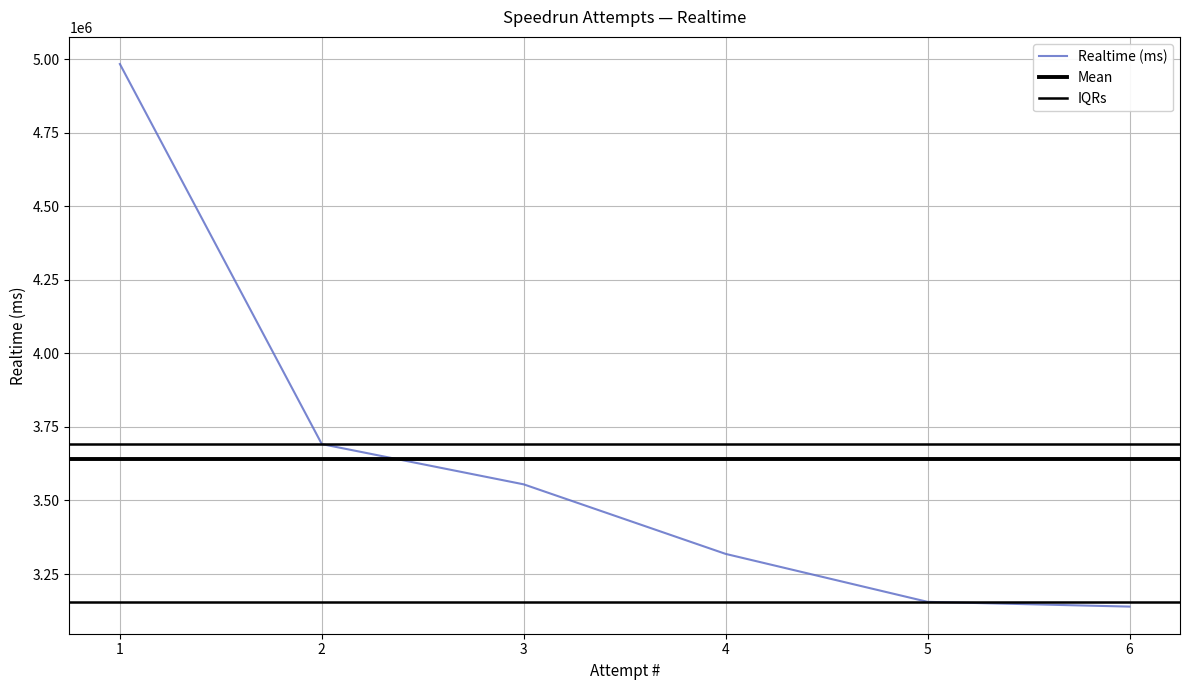

How many data points does each series have?

6